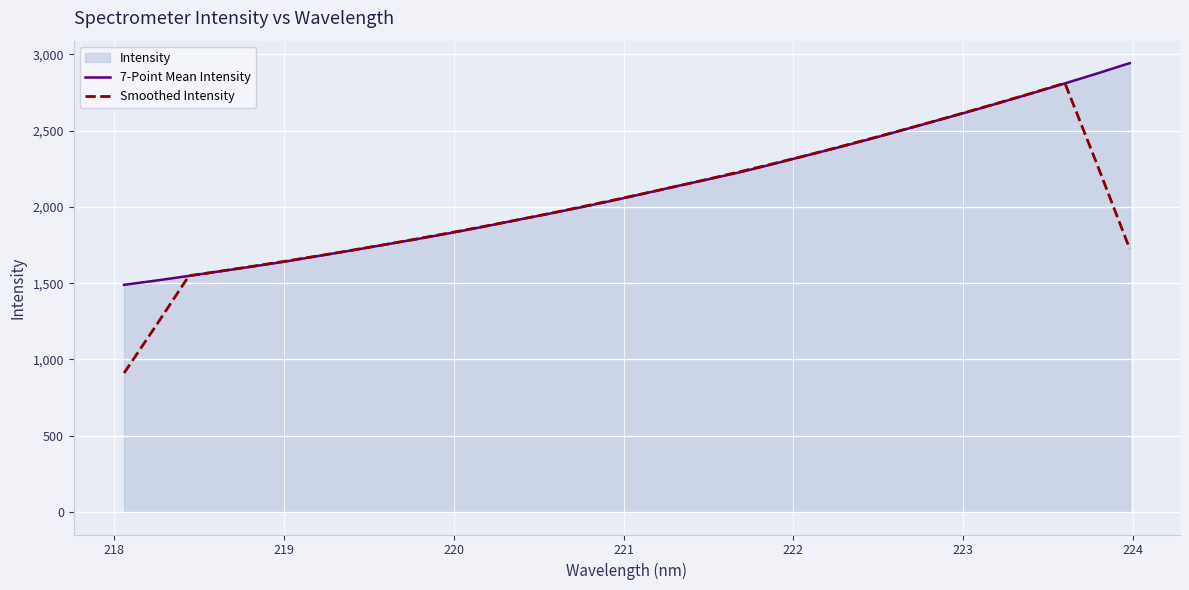

Does the chart display data point markers on the line(s)?

No